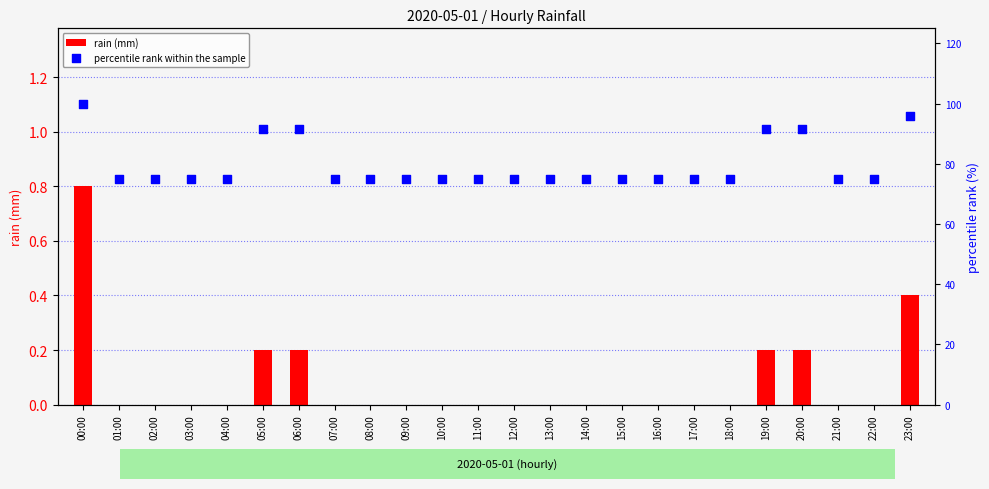

At how many categories does at least one series exceed 3?

24